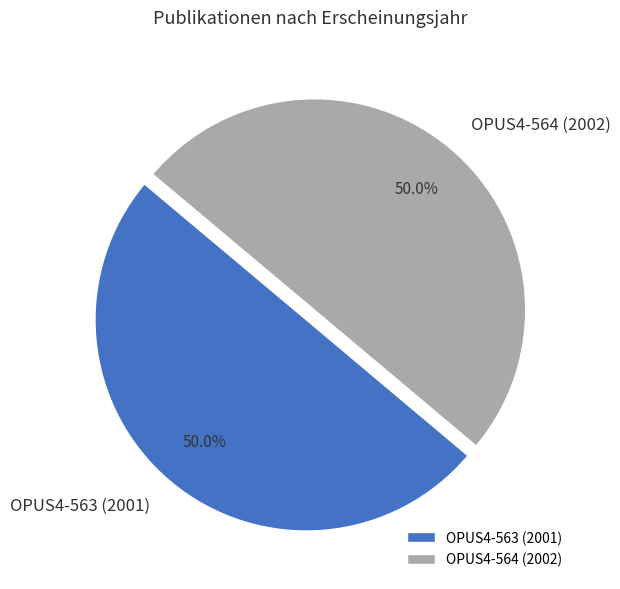

Combined, what portion of the pie is OPUS4-563 (2001) and OPUS4-564 (2002)?

100.0%